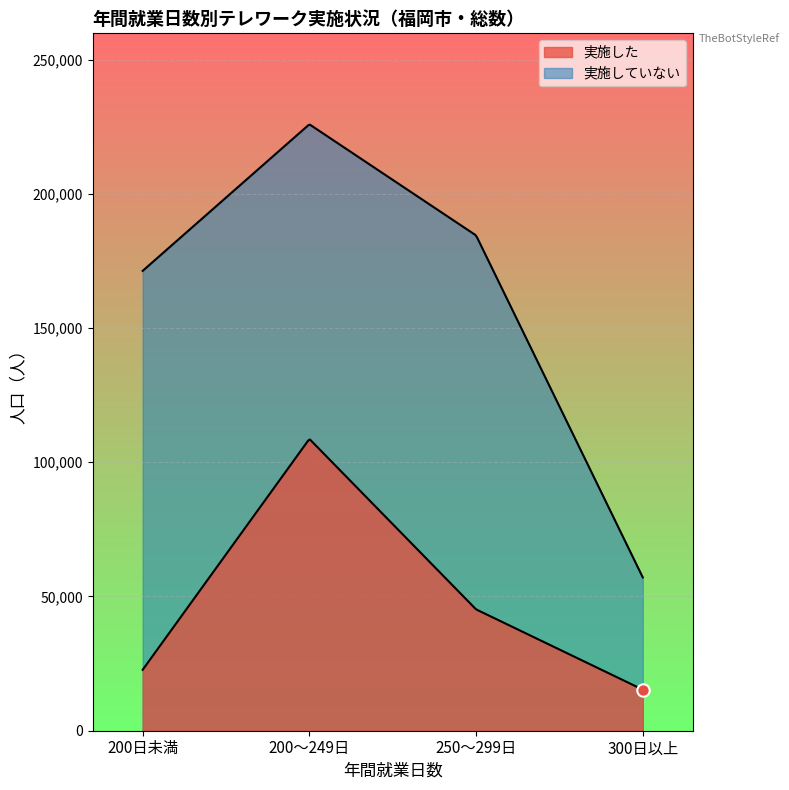

Which series reaches the minimum Y coordinate?

実施した